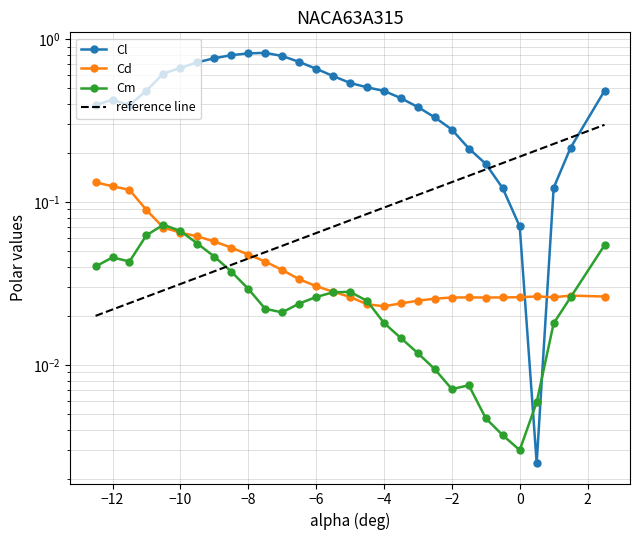

True or false: Cd has more than 0 points higher than both neighbors.

True